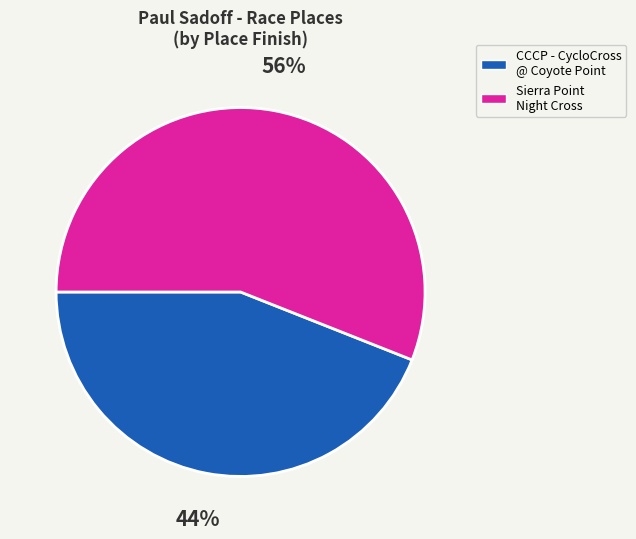

Rank the categories by value from highest to lowest.

Sierra Point Night Cross, CCCP - CycloCross @ Coyote Point